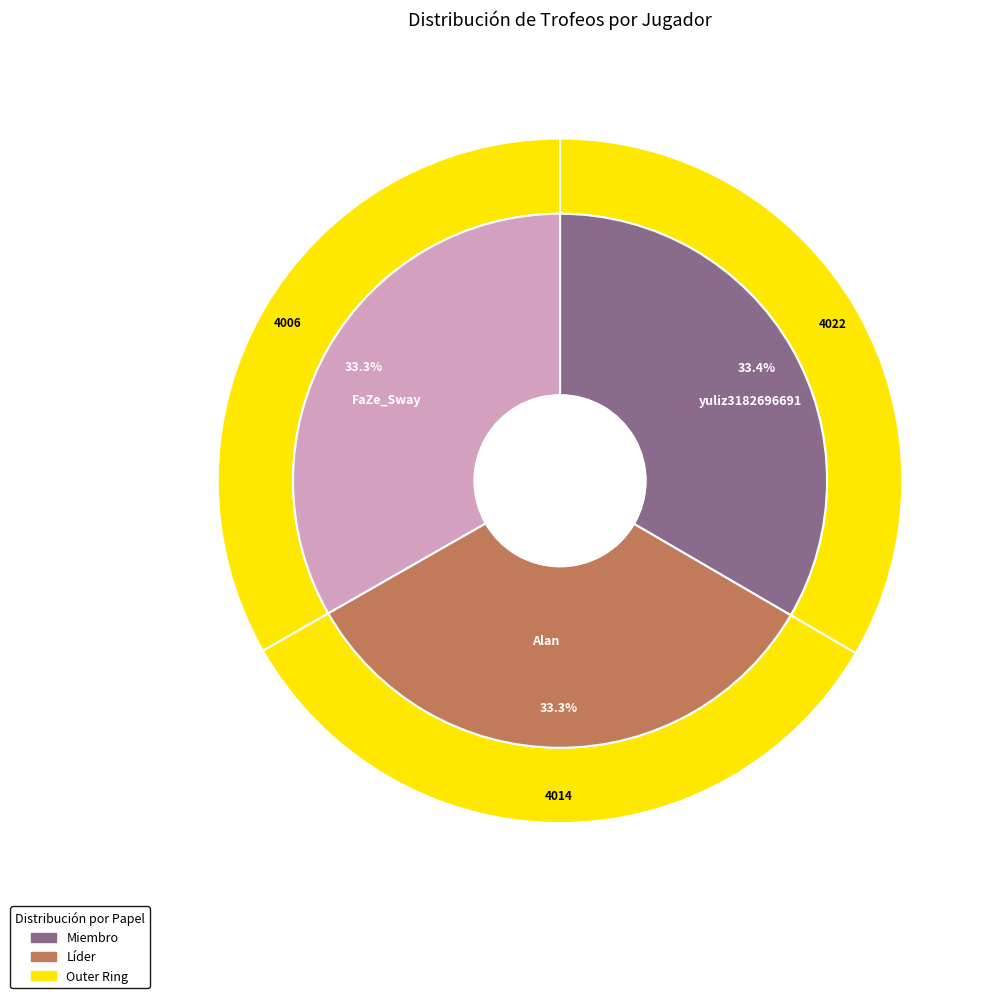

Is the sum of FaZe_Sway and yuliz3182696691 greater than half?

Yes